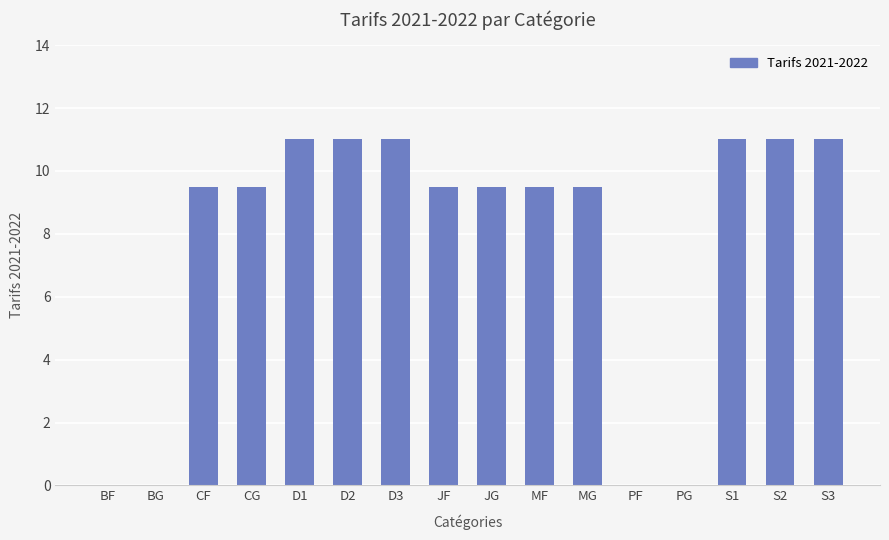

What is the sum of all values?

123.0